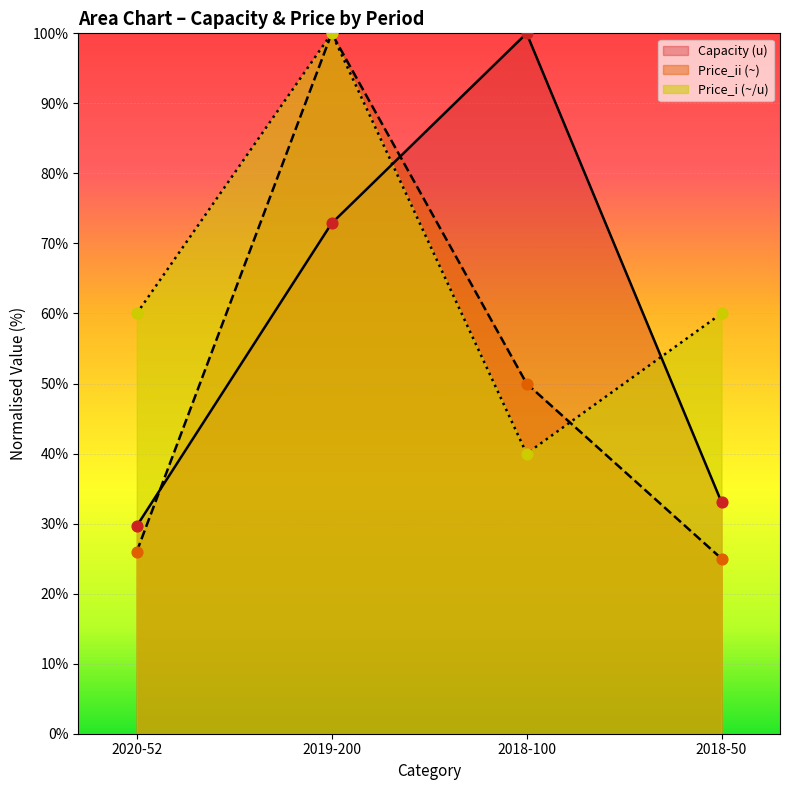

What are all the series names shown in the legend?

Capacity (u), Price_ii (~), Price_i (~/u)